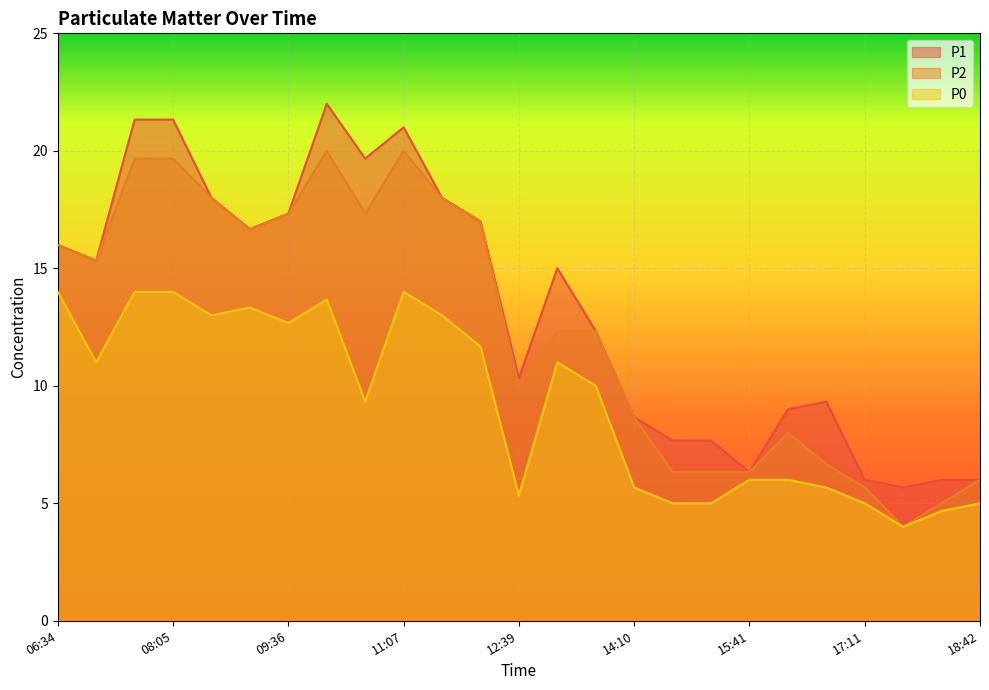

Which series changed the most between 12:08 and 18:42?

P1